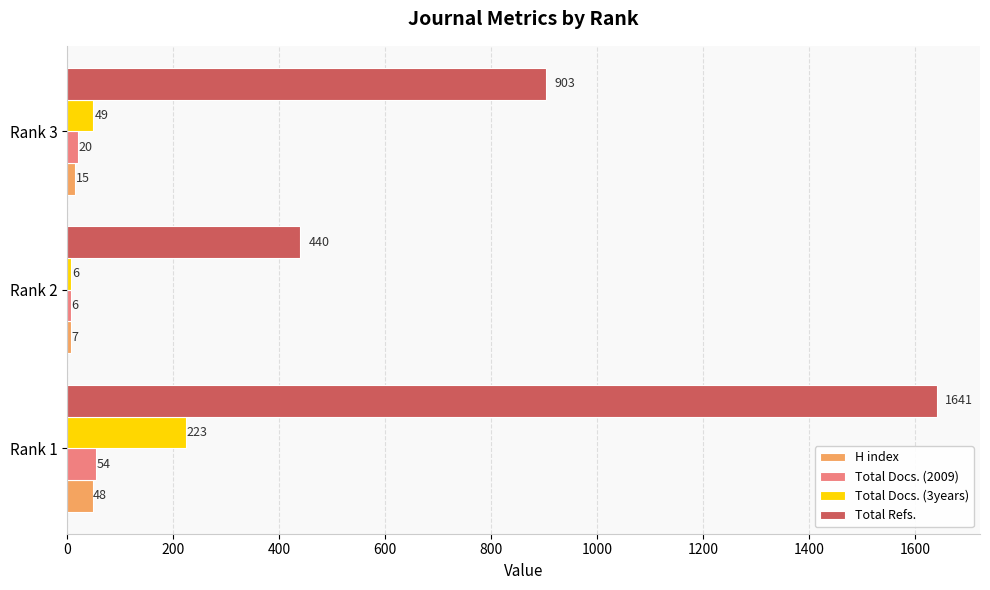

What is the average value of the H index series?

23